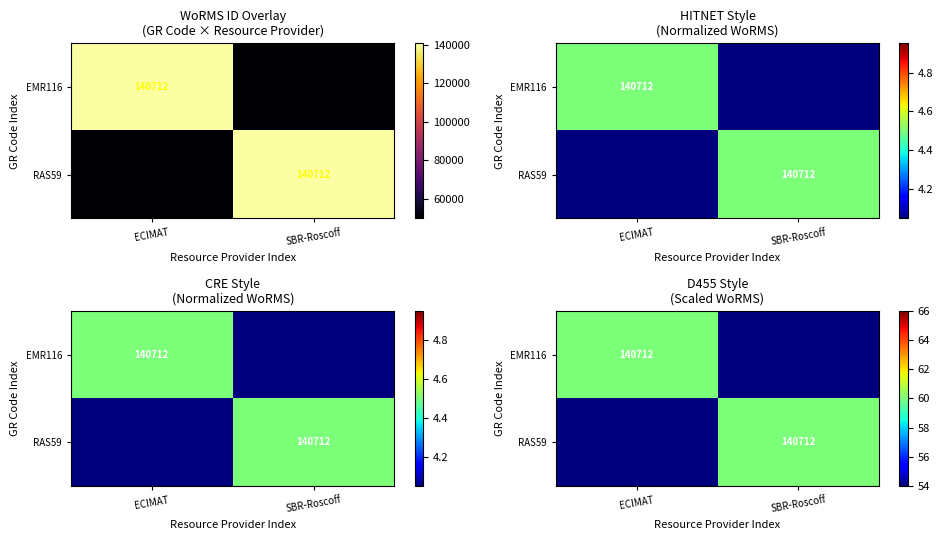

Where is RAS59 nearest to the value 30?

ECIMAT